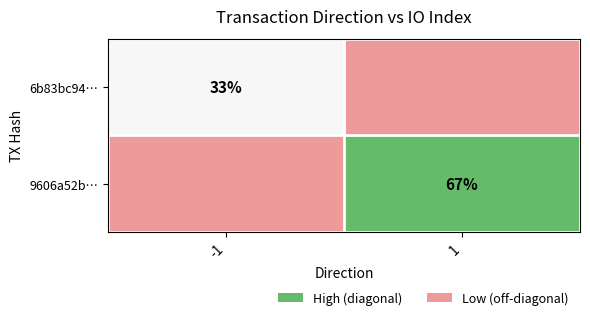

Is it true that 9606a52b… equals 67 at 1?

True